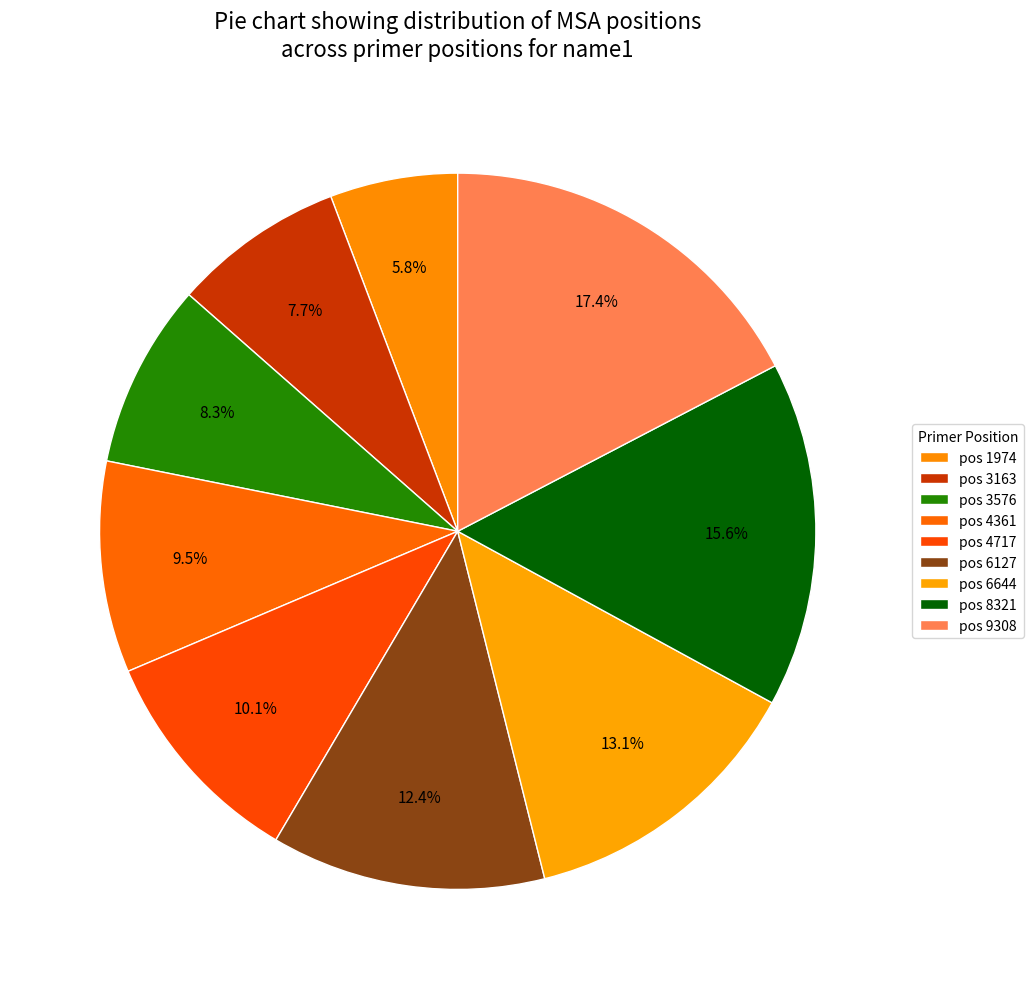

Count the number of slices in the pie.

9